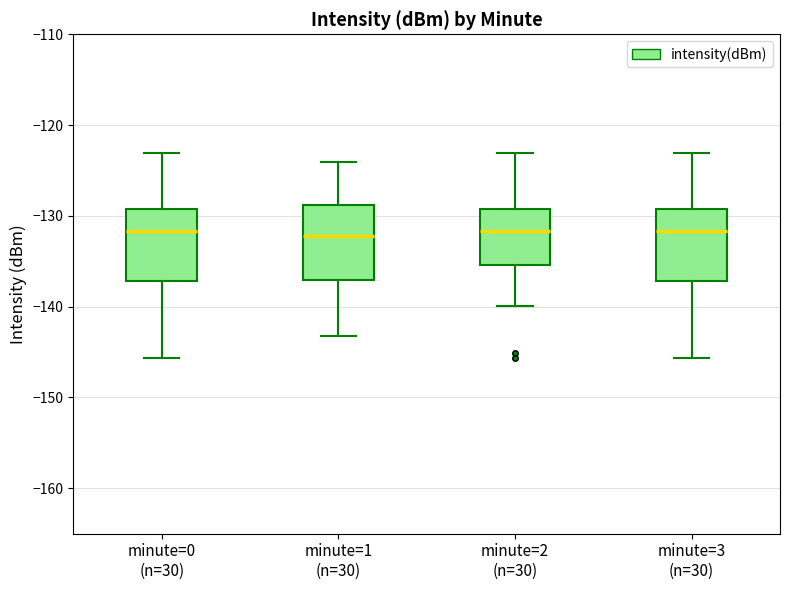

Reading left to right, transcribe this box plot: for each box, give where its median line is, the range the box spans, and where its two whiskers end, as read against the y-axis. The values are not printed on the chart, so give them approximately, as read against the axis.

minute=0 (n=30): median -132, box -137 to -129, whiskers -146 to -123
minute=1 (n=30): median -132, box -137 to -129, whiskers -143 to -124
minute=2 (n=30): median -132, box -135 to -129, whiskers -140 to -123
minute=3 (n=30): median -132, box -137 to -129, whiskers -146 to -123